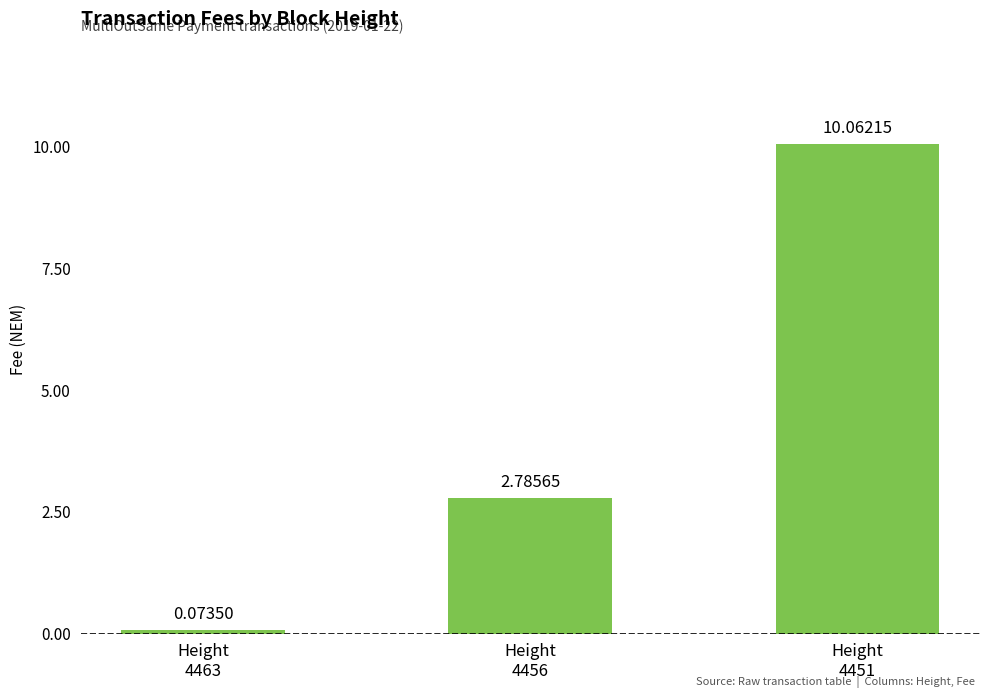

What is the difference between the maximum and second lowest values?

7.3